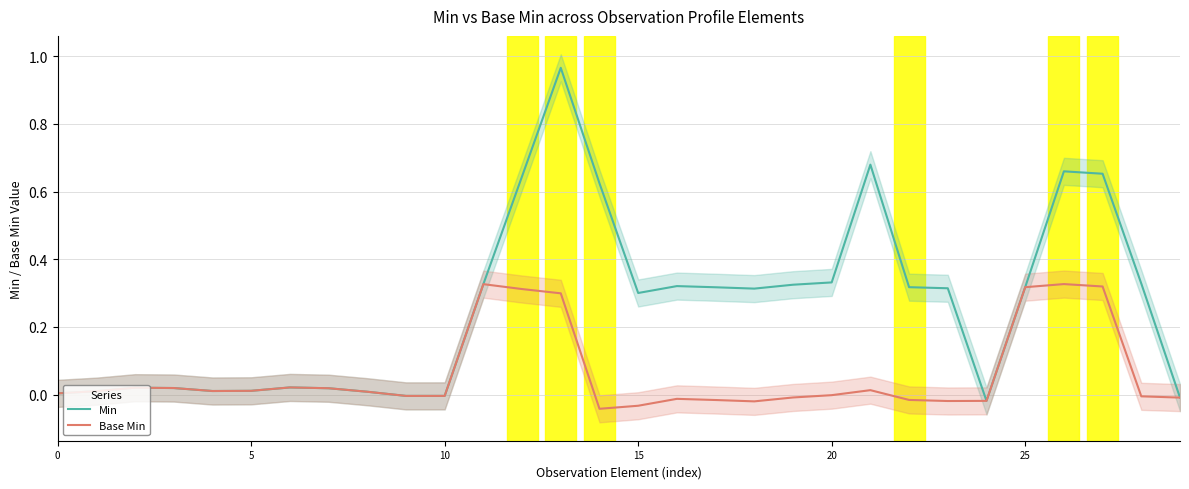

True or false: Min and Base Min intersect in this chart.

False